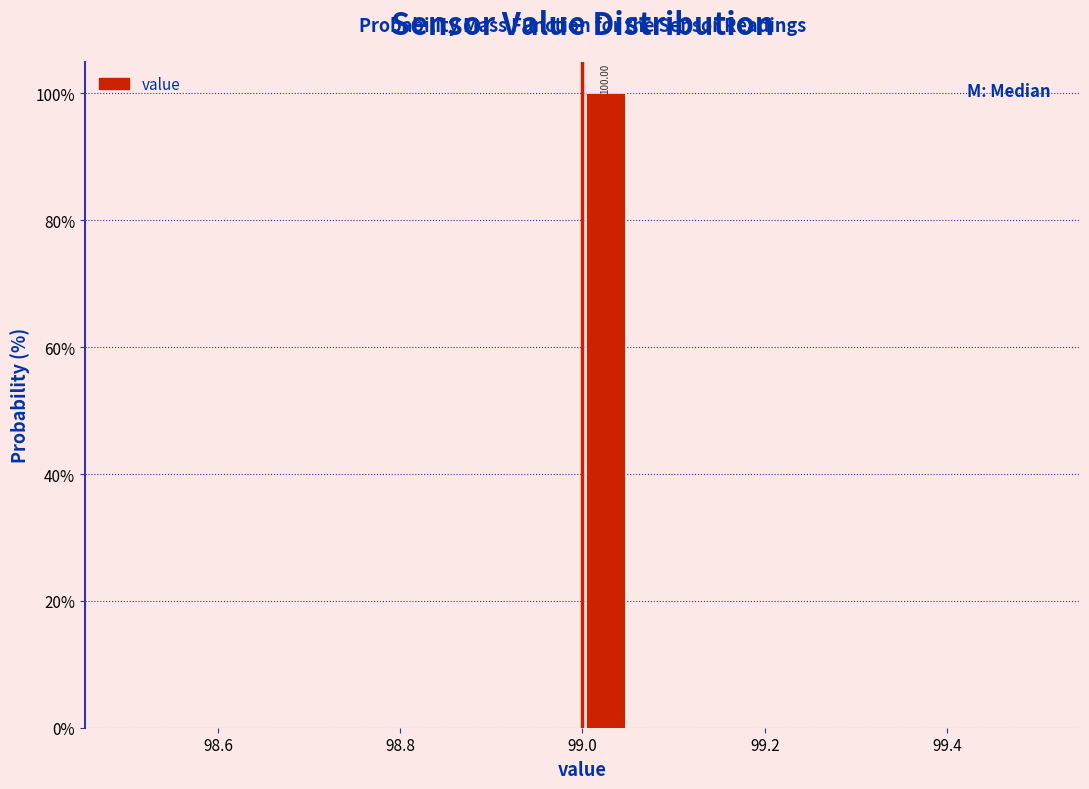

Read against the x-axis, roughly where is the centre of the tallest bar?

99.02